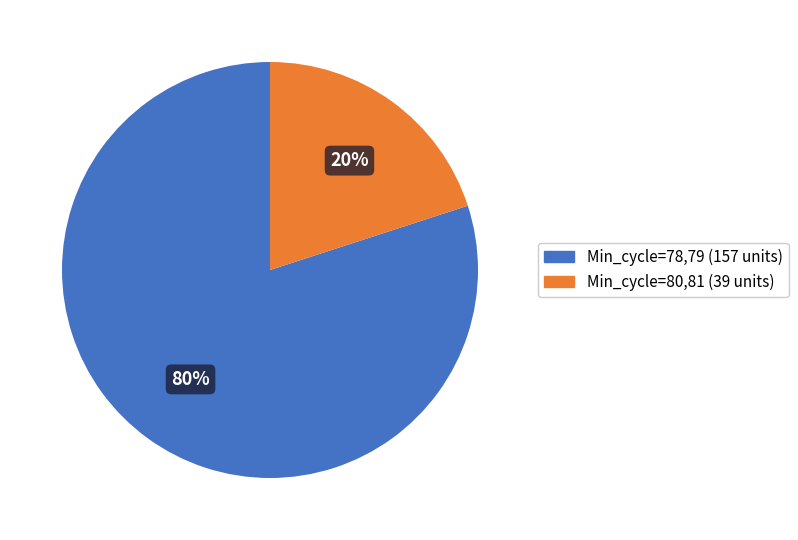

Count the number of slices in the pie.

2